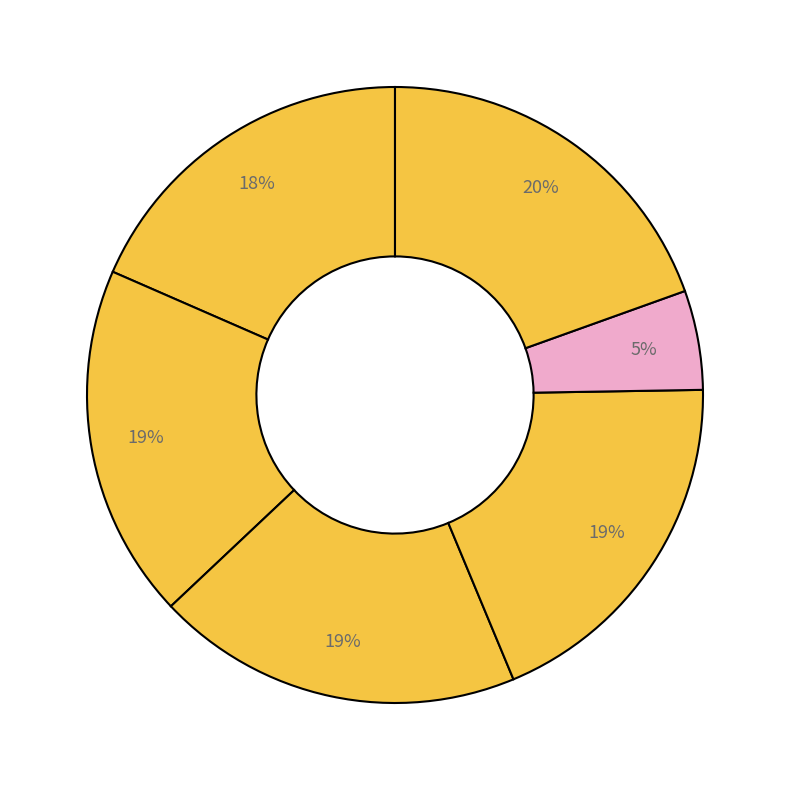

Count the number of slices in the pie.

6